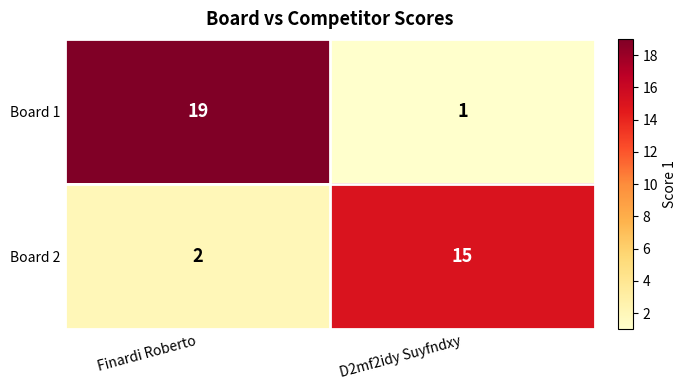

What is the total value across all series at Finardi Roberto?

21